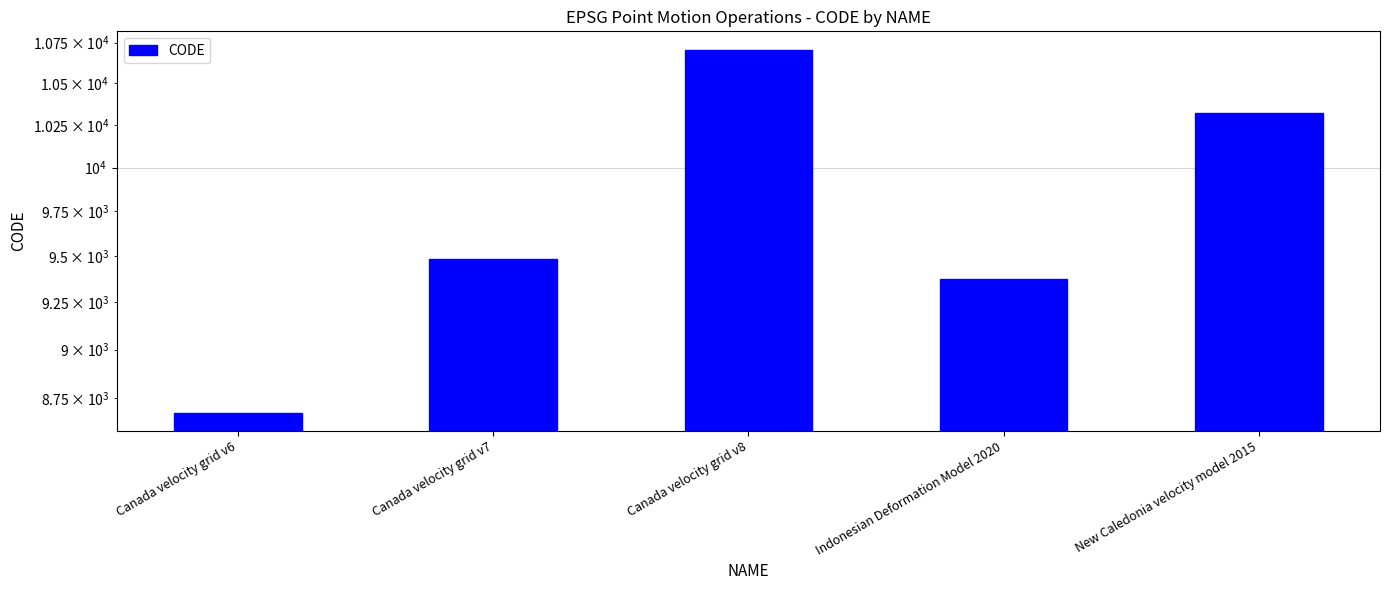

Which has a higher value, Canada velocity grid v6 or Canada velocity grid v7?

Canada velocity grid v7